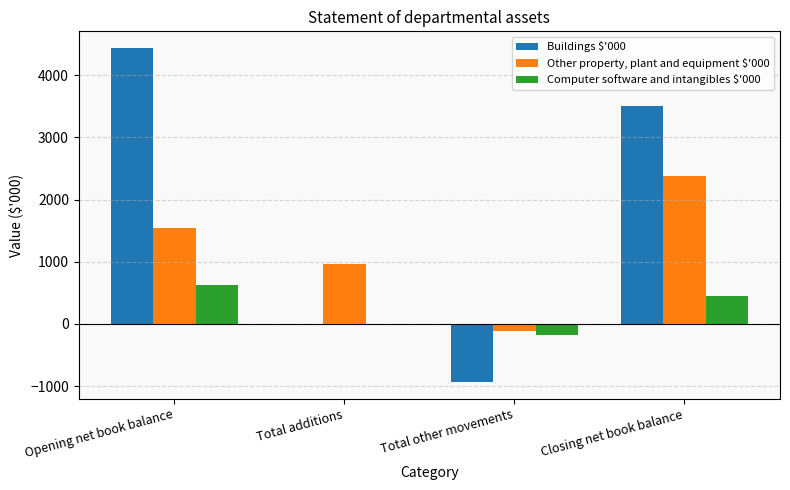

At which category does the chart reach its peak across all series?

Opening net book balance